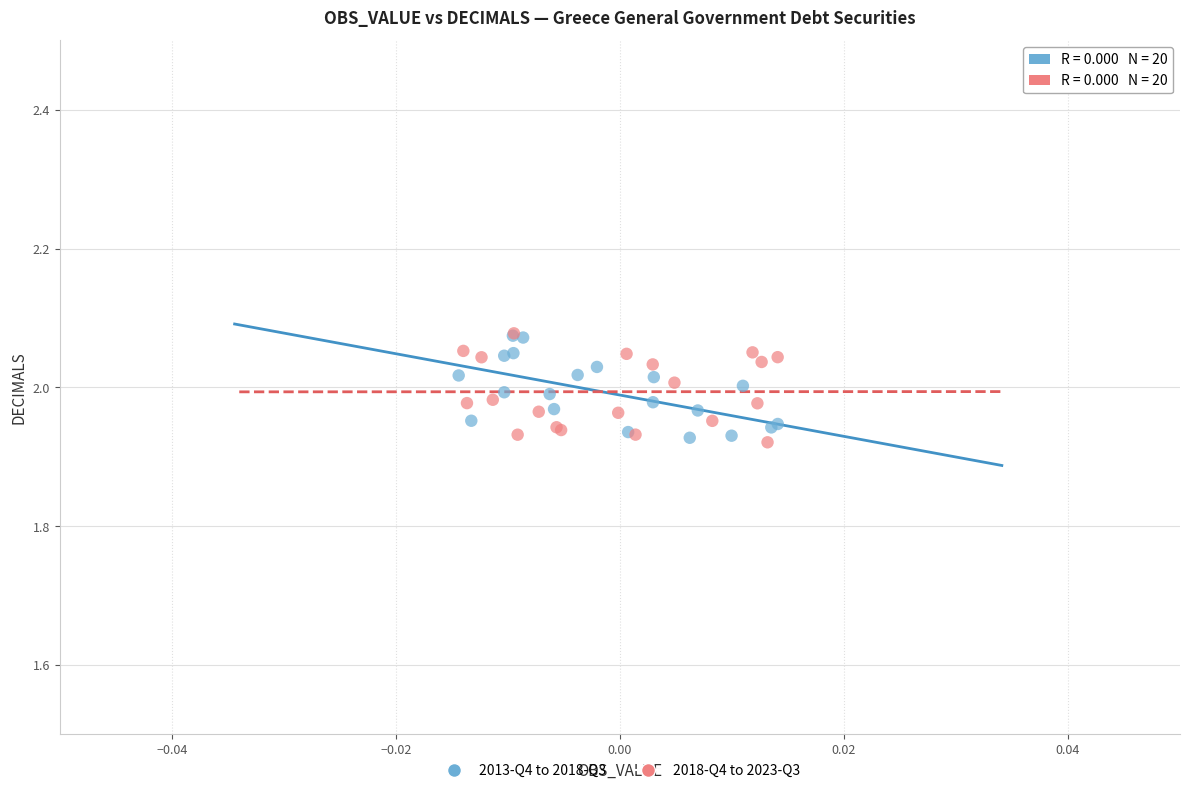

What are all the series names shown in the legend?

2013-Q4 to 2018-Q3, 2018-Q4 to 2023-Q3